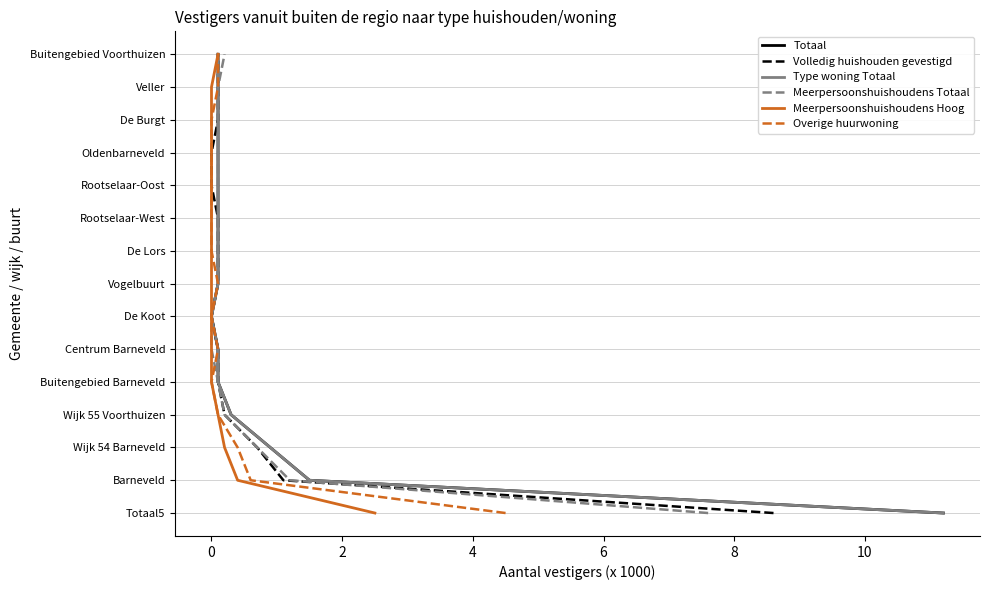

True or false: Type woning Totaal and Meerpersoonshuishoudens Hoog intersect in this chart.

False